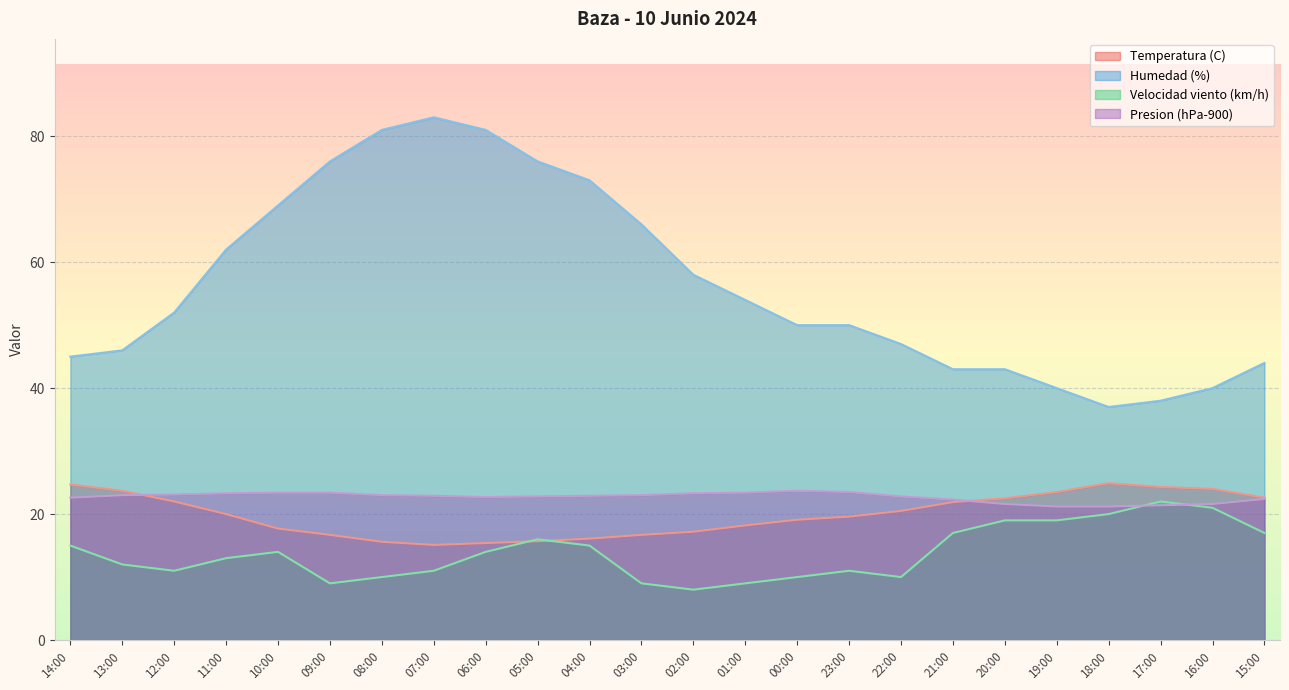

At which label does Temperatura (C) first exceed 20?

14:00